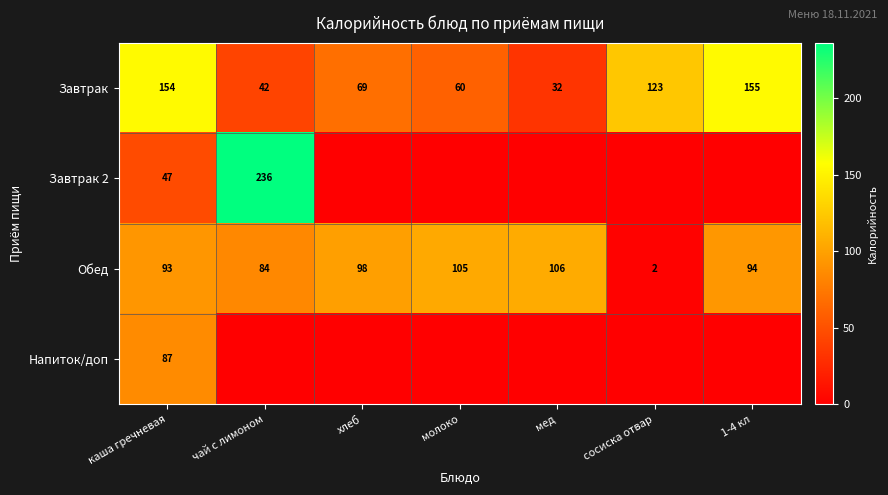

The value of Обед at каша гречневая is 153. True or false?

False